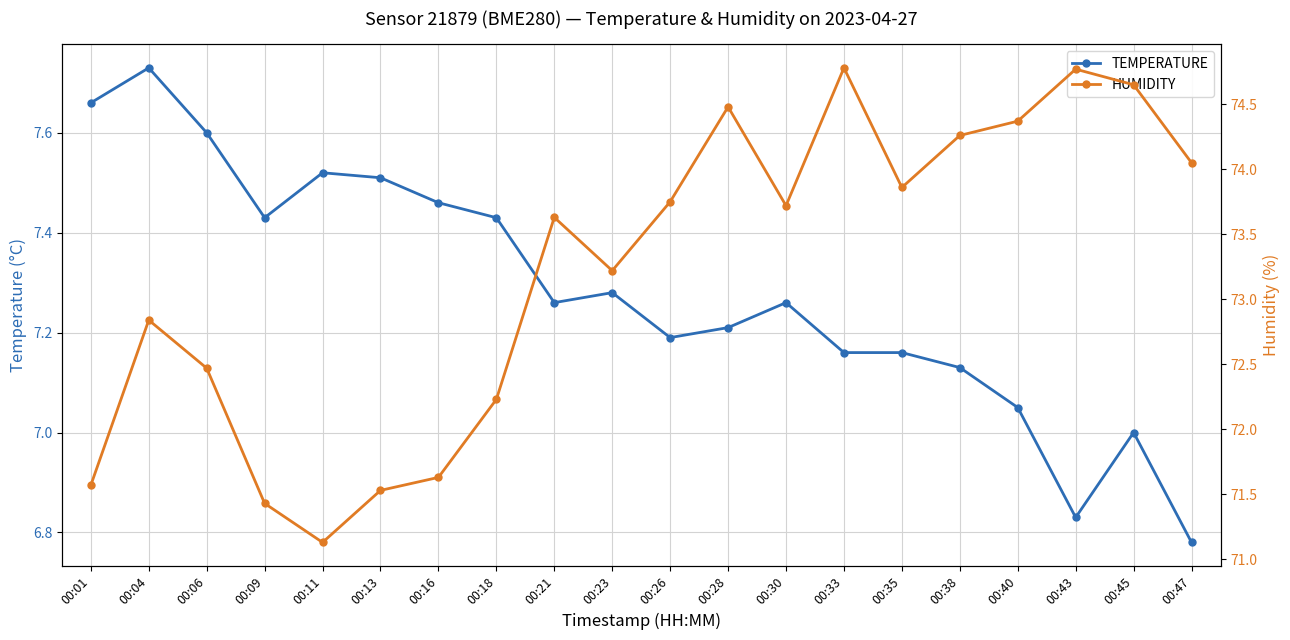

Reading left to right, transcribe all the data shown in this chart.

temperature: 7.7	7.7	7.6	7.4	7.5	7.5	7.5	7.4	7.3	7.3	7.2	7.2	7.3	7.2	7.2	7.1	7.0	6.8	7.0	6.8
humidity: 71.6	72.8	72.5	71.4	71.1	71.5	71.6	72.2	73.6	73.2	73.8	74.5	73.7	74.8	73.9	74.3	74.4	74.8	74.7	74.0